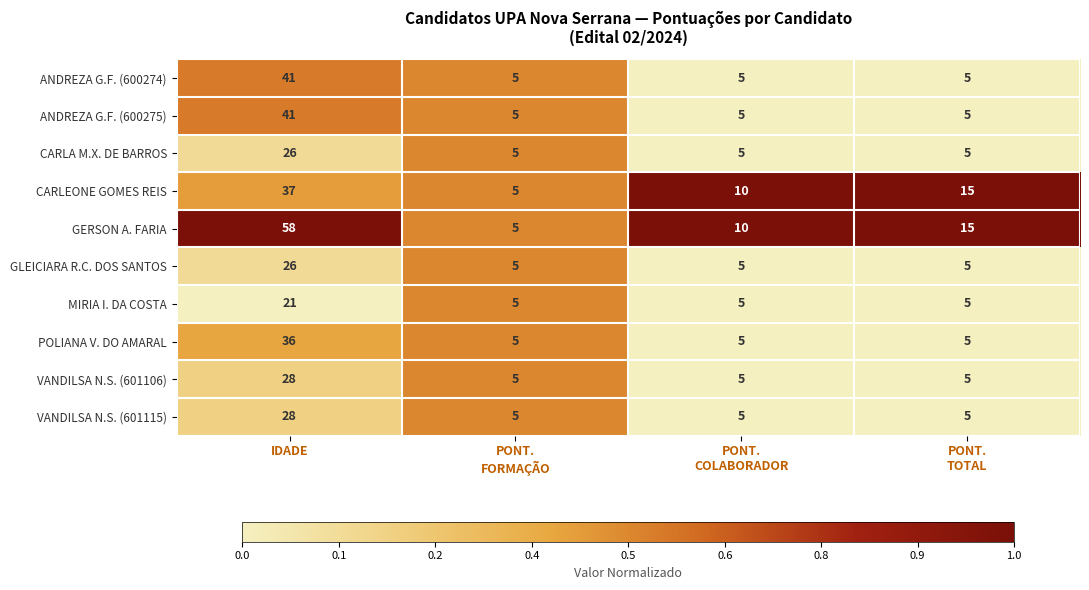

What is the difference between the highest and lowest values at IDADE?

37